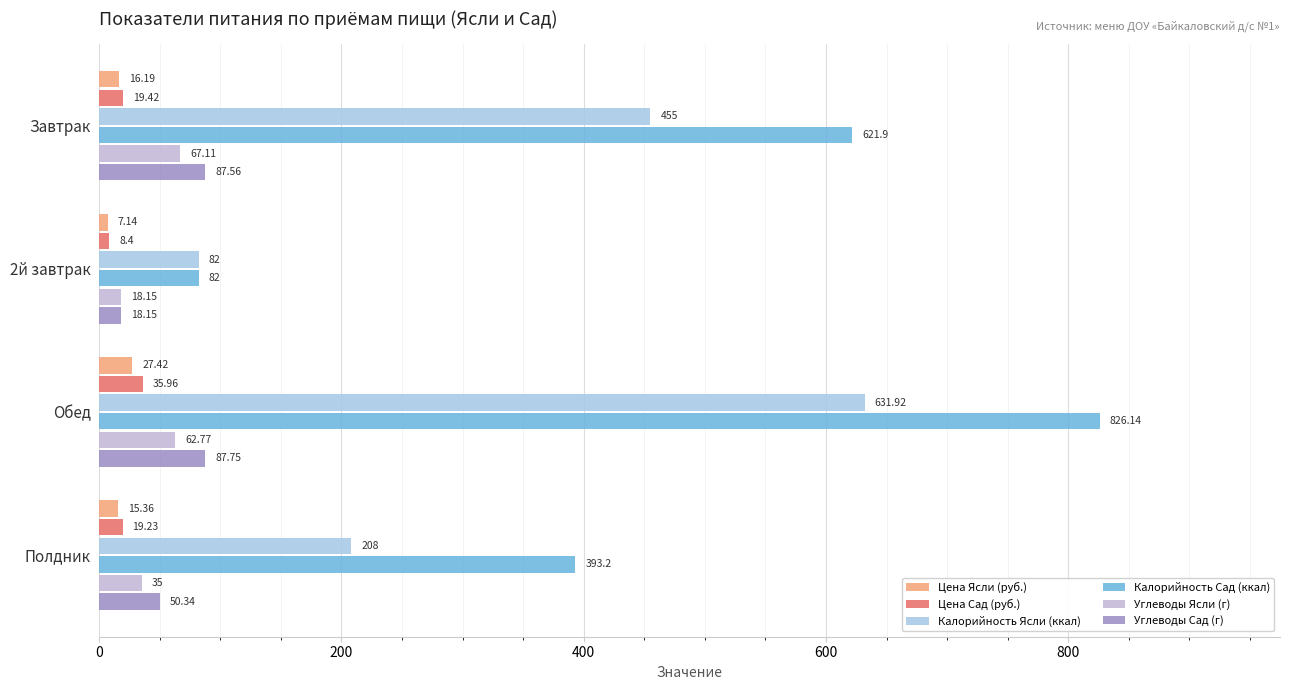

List the labels in order of Цена Сад (руб.) value, smallest first.

2й завтрак, Полдник, Завтрак, Обед